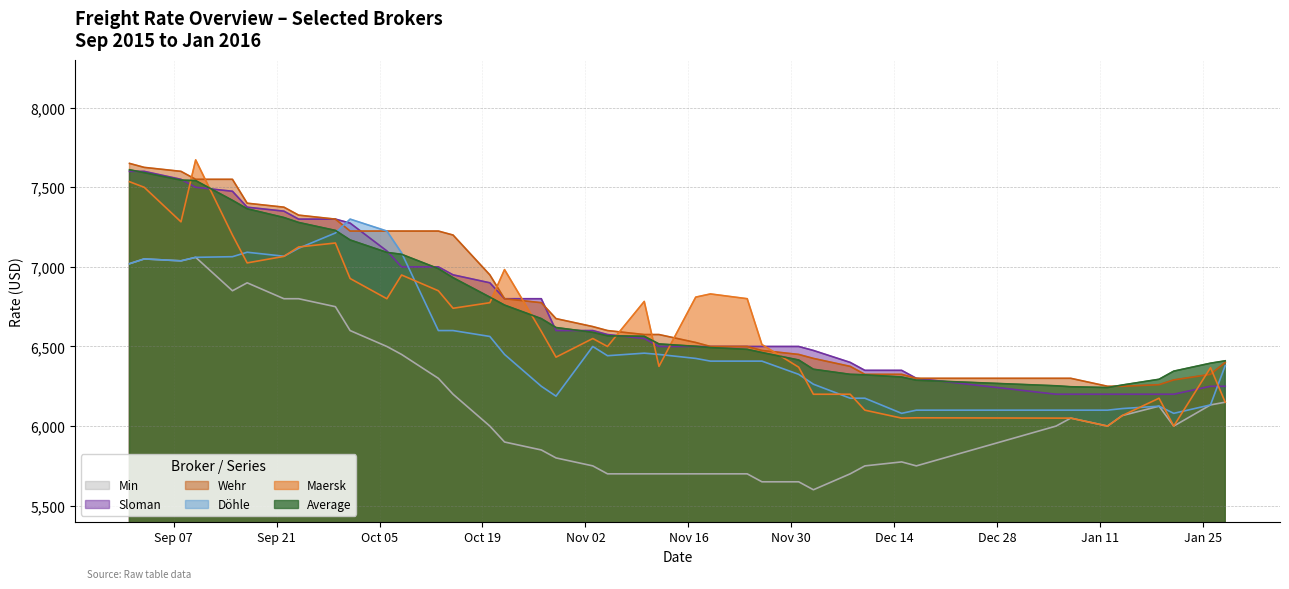

Reading left to right, list all the values displayed in this chart.

Average: 01.09.2015=7610	03.09.2015=7592	08.09.2015=7545	10.09.2015=7542	15.09.2015=7418	17.09.2015=7365	22.09.2015=7310	24.09.2015=7279	29.09.2015=7229	01.10.2015=7169	06.10.2015=7091	08.10.2015=7079	13.10.2015=6989	15.10.2015=6932	20.10.2015=6810	22.10.2015=6760	27.10.2015=6675	29.10.2015=6619	03.11.2015=6589	05.11.2015=6567	10.11.2015=6564	12.11.2015=6516	17.11.2015=6501	19.11.2015=6493	24.11.2015=6482	26.11.2015=6462	01.12.2015=6415	03.12.2015=6357	08.12.2015=6325	10.12.2015=6322	15.12.2015=6308	17.12.2015=6288	05.01.2016=6253	07.01.2016=6247	12.01.2016=6242	14.01.2016=6258	19.01.2016=6294	21.01.2016=6345	26.01.2016=6395	28.01.2016=6410
Maersk: 01.09.2015=7535	03.09.2015=7500	08.09.2015=7283	10.09.2015=7672	15.09.2015=7200	17.09.2015=7025	22.09.2015=7066	24.09.2015=7125	29.09.2015=7150	01.10.2015=6927	06.10.2015=6800	08.10.2015=6949	13.10.2015=6850	15.10.2015=6740	20.10.2015=6775	22.10.2015=6983	27.10.2015=6595	29.10.2015=6433	03.11.2015=6550	05.11.2015=6500	10.11.2015=6783	12.11.2015=6375	17.11.2015=6810	19.11.2015=6830	24.11.2015=6800	26.11.2015=6512	01.12.2015=6370	03.12.2015=6200	08.12.2015=6200	10.12.2015=6100	15.12.2015=6050	17.12.2015=6052	05.01.2016=6050	07.01.2016=6050	12.01.2016=6000	14.01.2016=6066	19.01.2016=6175	21.01.2016=6000	26.01.2016=6367	28.01.2016=6150
Döhle: 01.09.2015=7020	03.09.2015=7050	08.09.2015=7038	10.09.2015=7060	15.09.2015=7064	17.09.2015=7092	22.09.2015=7067	24.09.2015=7117	29.09.2015=7213	01.10.2015=7300	06.10.2015=7225	08.10.2015=7088	13.10.2015=6600	15.10.2015=6600	20.10.2015=6563	22.10.2015=6450	27.10.2015=6250	29.10.2015=6188	03.11.2015=6500	05.11.2015=6442	10.11.2015=6458	12.11.2015=6450	17.11.2015=6425	19.11.2015=6408	24.11.2015=6408	26.11.2015=6408	01.12.2015=6325	03.12.2015=6263	08.12.2015=6175	10.12.2015=6175	15.12.2015=6080	17.12.2015=6100	05.01.2016=6100	07.01.2016=6100	12.01.2016=6100	14.01.2016=6110	19.01.2016=6125	21.01.2016=6080	26.01.2016=6133	28.01.2016=6380
Wehr: 01.09.2015=7650	03.09.2015=7625	08.09.2015=7600	10.09.2015=7550	15.09.2015=7550	17.09.2015=7400	22.09.2015=7375	24.09.2015=7325	29.09.2015=7300	01.10.2015=7225	06.10.2015=7225	08.10.2015=7225	13.10.2015=7225	15.10.2015=7200	20.10.2015=6950	22.10.2015=6800	27.10.2015=6775	29.10.2015=6675	03.11.2015=6625	05.11.2015=6600	10.11.2015=6575	12.11.2015=6575	17.11.2015=6525	19.11.2015=6500	24.11.2015=6500	26.11.2015=6475	01.12.2015=6450	03.12.2015=6425	08.12.2015=6375	10.12.2015=6325	15.12.2015=6325	17.12.2015=6300	05.01.2016=6300	07.01.2016=6300	12.01.2016=6250	14.01.2016=6250	19.01.2016=6260	21.01.2016=6290	26.01.2016=6325	28.01.2016=6400
Sloman: 01.09.2015=7600	03.09.2015=7600	08.09.2015=7550	10.09.2015=7500	15.09.2015=7475	17.09.2015=7375	22.09.2015=7350	24.09.2015=7300	29.09.2015=7300	01.10.2015=7275	06.10.2015=7100	08.10.2015=7000	13.10.2015=7000	15.10.2015=6950	20.10.2015=6900	22.10.2015=6800	27.10.2015=6800	29.10.2015=6600	03.11.2015=6600	05.11.2015=6575	10.11.2015=6550	12.11.2015=6500	17.11.2015=6500	19.11.2015=6500	24.11.2015=6500	26.11.2015=6500	01.12.2015=6500	03.12.2015=6475	08.12.2015=6400	10.12.2015=6350	15.12.2015=6350	17.12.2015=6300	05.01.2016=6200	07.01.2016=6200	12.01.2016=6200	14.01.2016=6200	19.01.2016=6200	21.01.2016=6200	26.01.2016=6250	28.01.2016=6250
Min: 01.09.2015=7020	03.09.2015=7050	08.09.2015=7038	10.09.2015=7060	15.09.2015=6850	17.09.2015=6900	22.09.2015=6800	24.09.2015=6800	29.09.2015=6750	01.10.2015=6600	06.10.2015=6500	08.10.2015=6450	13.10.2015=6300	15.10.2015=6200	20.10.2015=6000	22.10.2015=5900	27.10.2015=5850	29.10.2015=5800	03.11.2015=5750	05.11.2015=5700	10.11.2015=5700	12.11.2015=5700	17.11.2015=5700	19.11.2015=5700	24.11.2015=5700	26.11.2015=5650	01.12.2015=5650	03.12.2015=5600	08.12.2015=5700	10.12.2015=5750	15.12.2015=5775	17.12.2015=5750	05.01.2016=6000	07.01.2016=6050	12.01.2016=6000	14.01.2016=6066	19.01.2016=6125	21.01.2016=6000	26.01.2016=6133	28.01.2016=6150